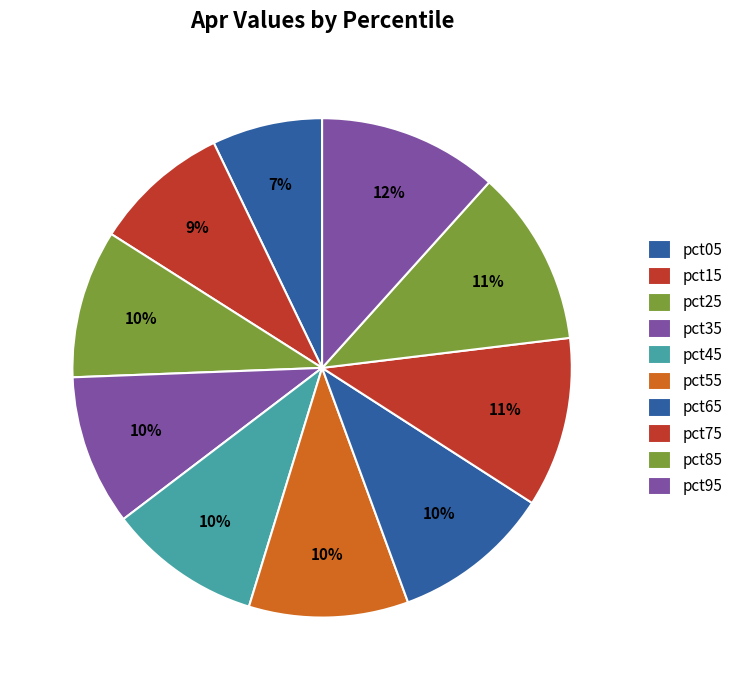

Which category has the biggest portion of the pie?

pct95